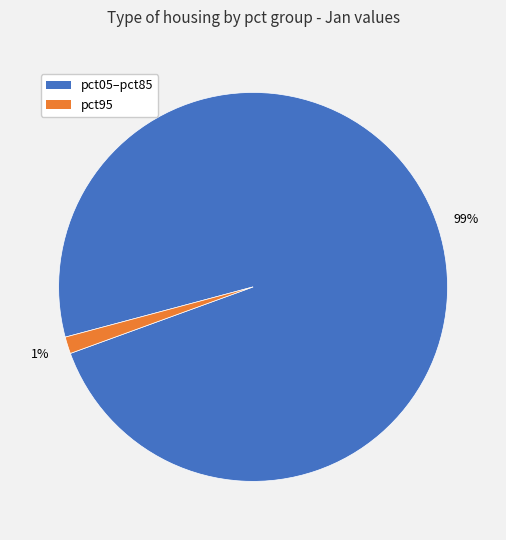

Is there any slice that represents more than half of the pie?

Yes